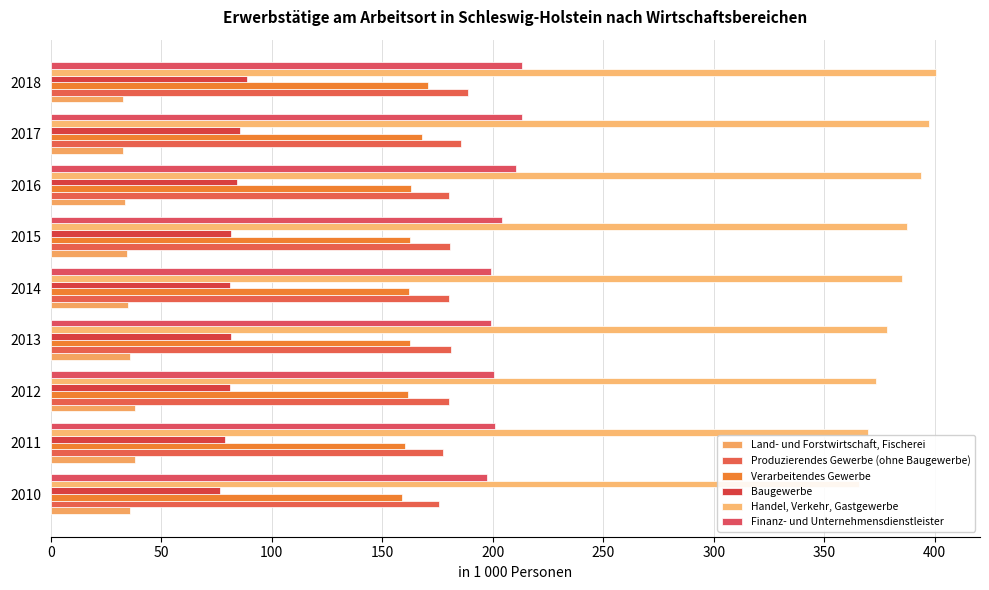

What are all the series names shown in the legend?

Land- und Forstwirtschaft, Fischerei, Produzierendes Gewerbe (ohne Baugewerbe), Verarbeitendes Gewerbe, Baugewerbe, Handel, Verkehr, Gastgewerbe, Finanz- und Unternehmensdienstleister